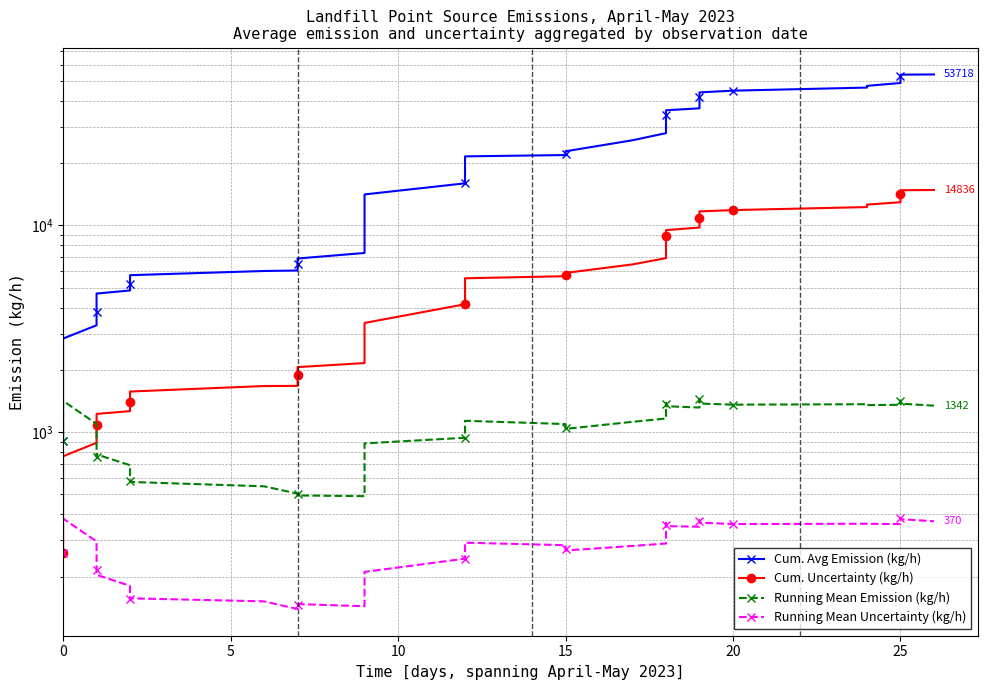

What is the value of the Cum. Avg Emission (kg/h) point at the 18th from the left?

19168.2